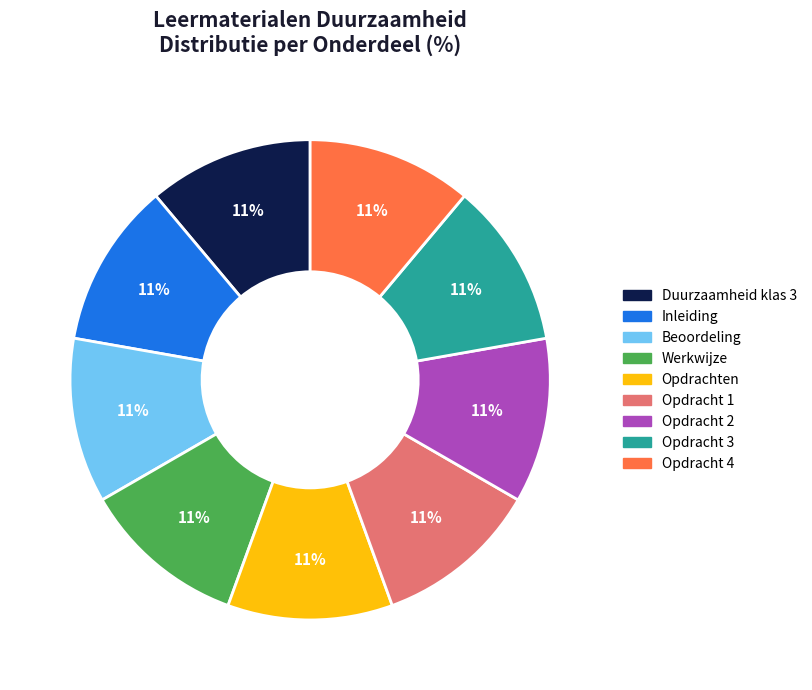

Approximately how many times larger is the value at Duurzaamheid klas 3 compared to Beoordeling?

1.0